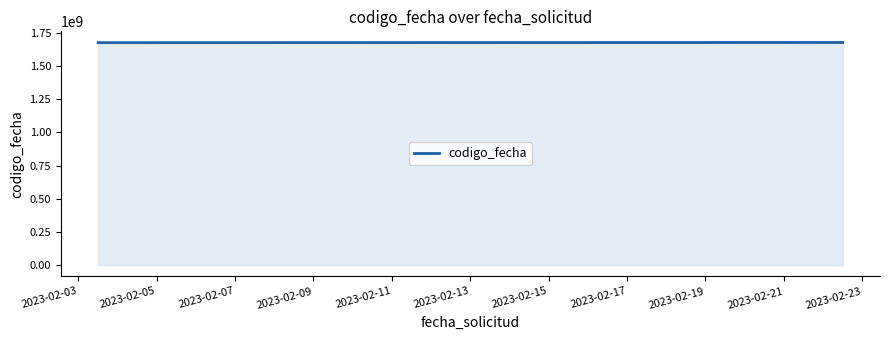

What is the lowest value of the codigo_fecha series?

1675847857